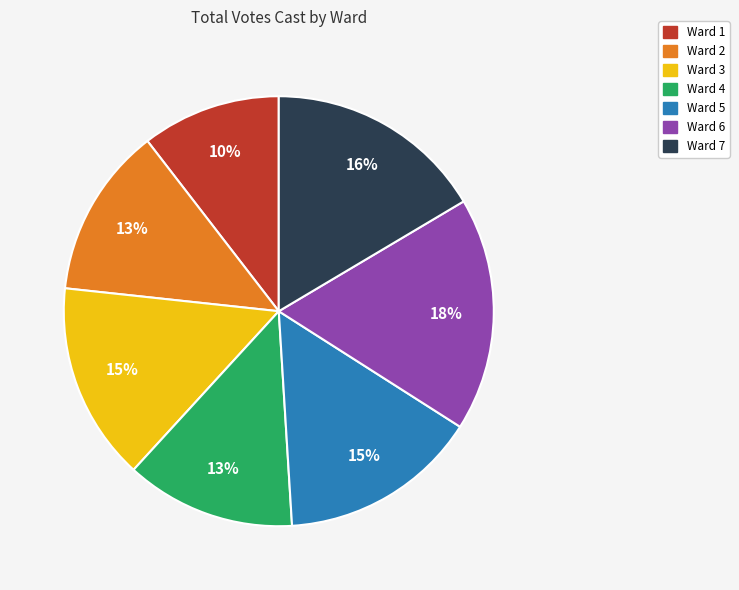

Combined, do Ward 1 and Ward 7 account for over 50%?

No